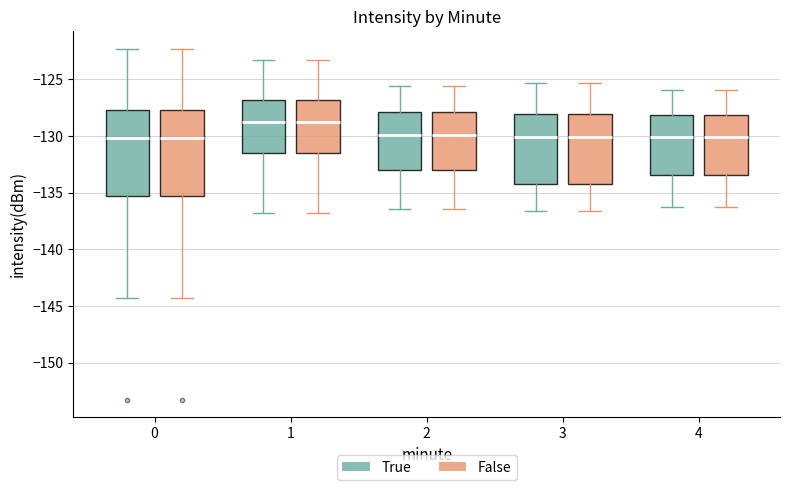

Reading left to right, read every box against the y-axis: the position of its median line, the range the box covers, and the ends of its whiskers. The values are not printed on the chart, so give them approximately, as read against the axis.

0 (True): median -130.0, box -135.5 to -127.5, whiskers -144.5 to -122.5
0 (False): median -130.0, box -135.5 to -127.5, whiskers -144.5 to -122.5
1 (True): median -129.0, box -131.5 to -127.0, whiskers -137.0 to -123.5
1 (False): median -129.0, box -131.5 to -127.0, whiskers -137.0 to -123.5
2 (True): median -130.0, box -133.0 to -128.0, whiskers -136.5 to -125.5
2 (False): median -130.0, box -133.0 to -128.0, whiskers -136.5 to -125.5
3 (True): median -130.0, box -134.0 to -128.0, whiskers -136.5 to -125.5
3 (False): median -130.0, box -134.0 to -128.0, whiskers -136.5 to -125.5
4 (True): median -130.0, box -133.5 to -128.0, whiskers -136.5 to -126.0
4 (False): median -130.0, box -133.5 to -128.0, whiskers -136.5 to -126.0